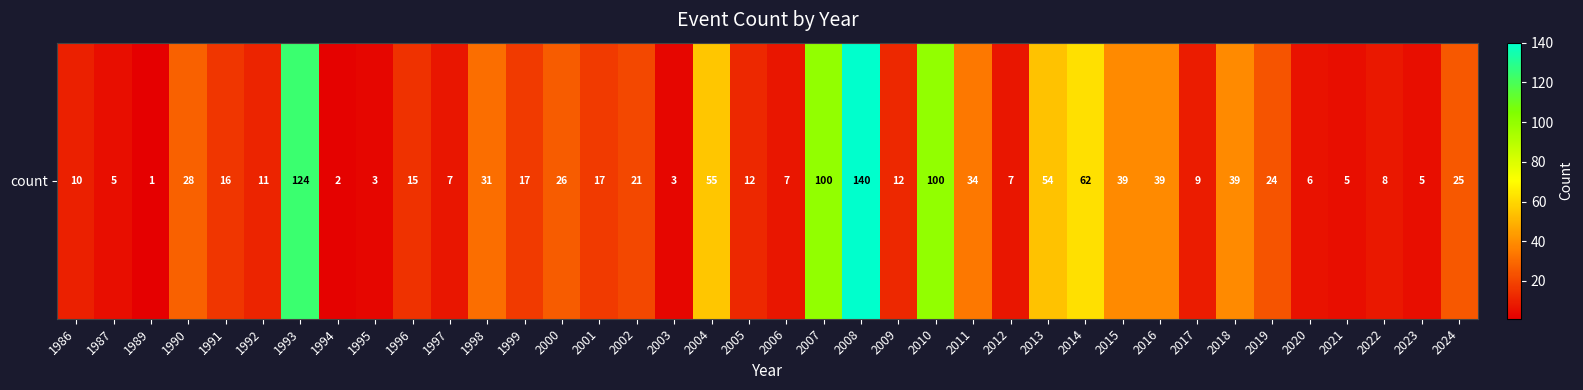

At which label is the value closest to 70?

2014